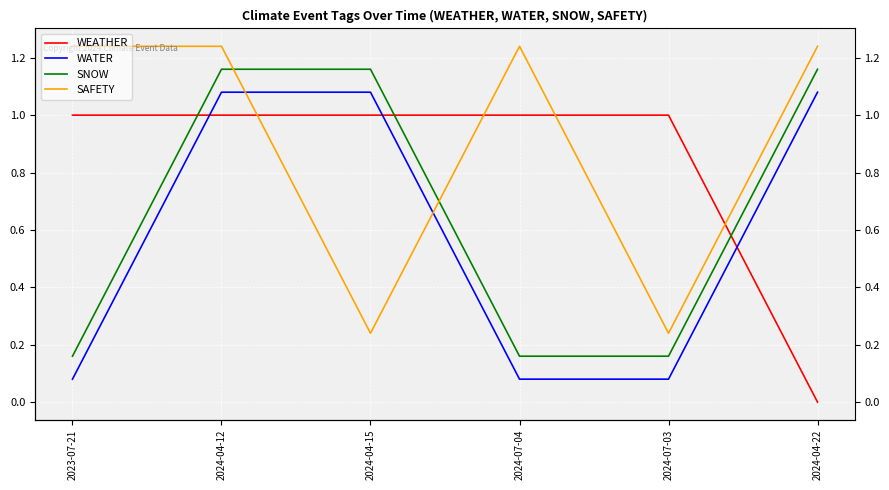

Rank the series at 2024-04-15 from highest to lowest value.

SNOW, WATER, WEATHER, SAFETY